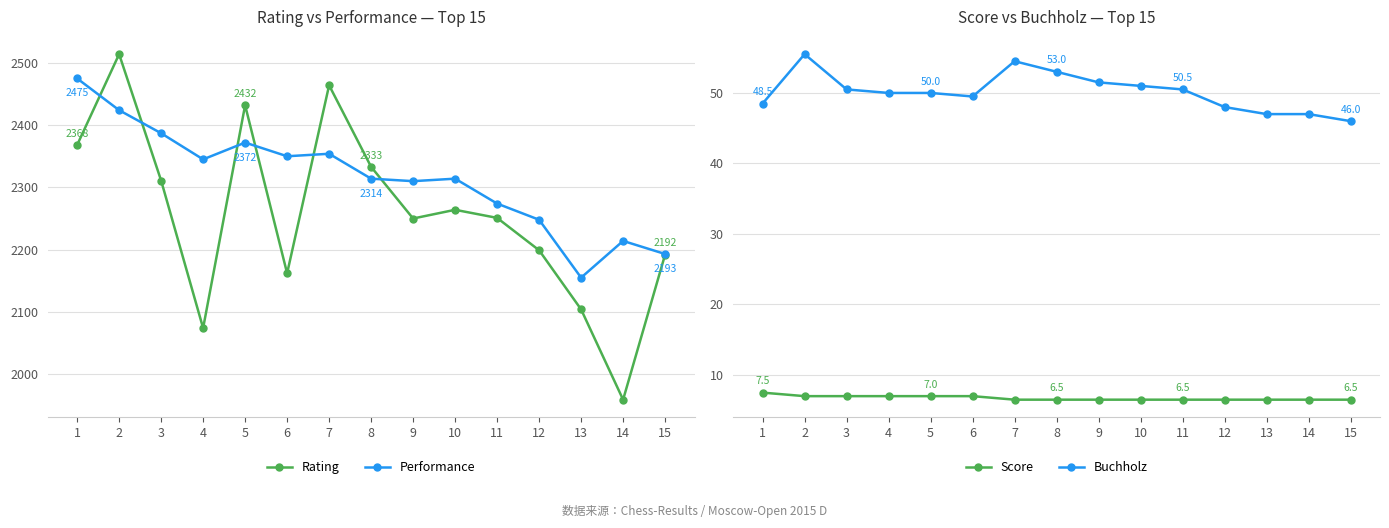

Is the value of Rating at 9 greater than the value of Score at 9?

Yes